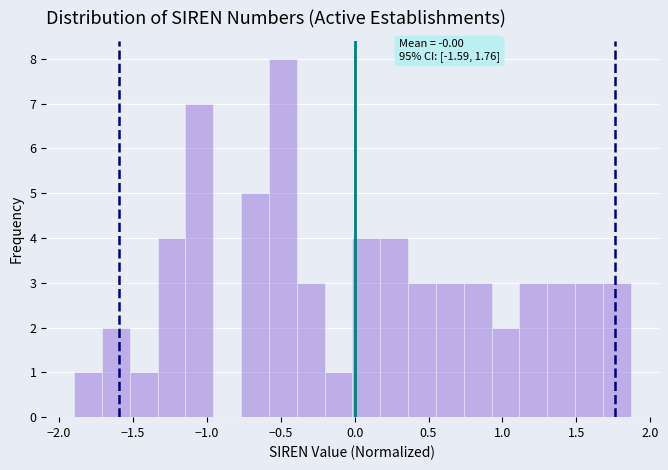

Read against the x-axis, roughly where is the centre of the tallest bar?

-0.50